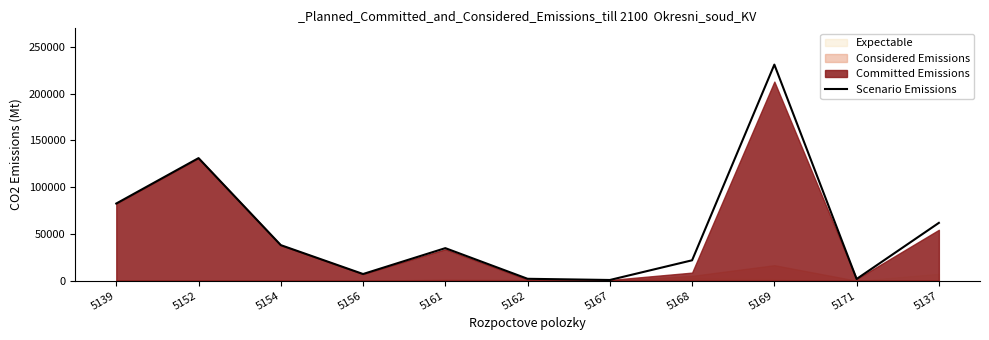

What is the minimum value shown in the chart?

750.0